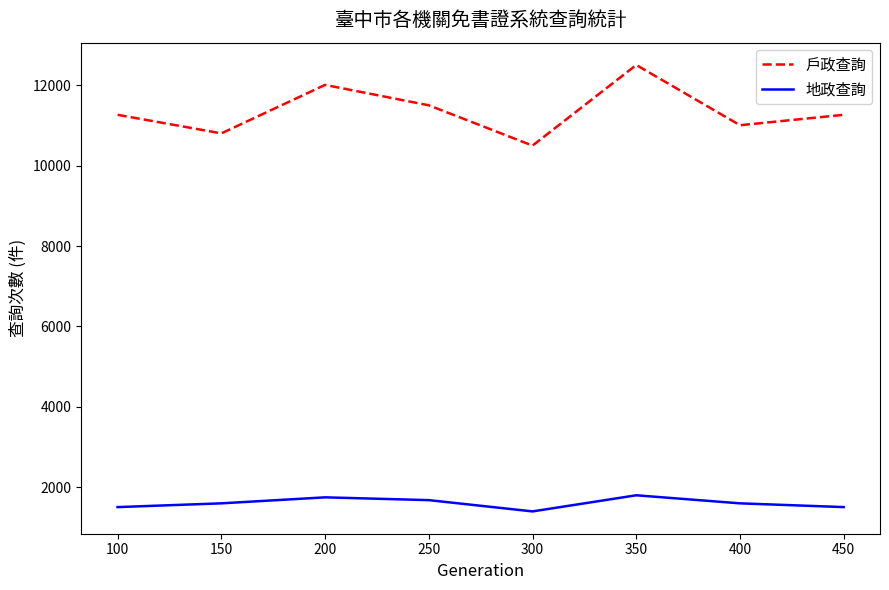

Between 350 and 450, which series saw the biggest shift?

戶政查詢